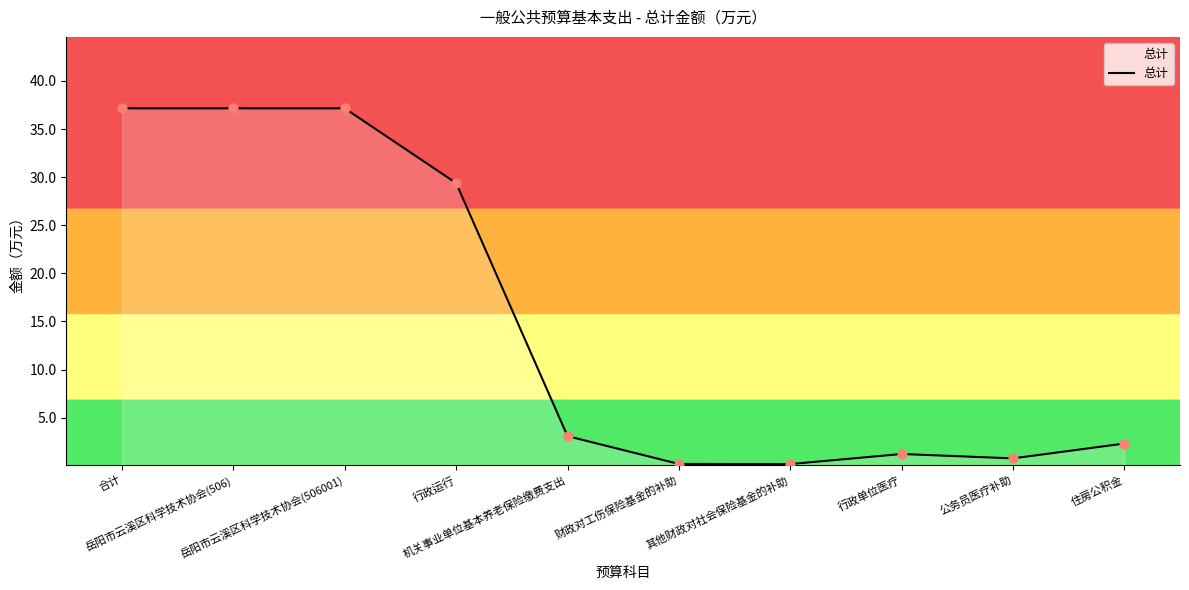

Between 合计 and 住房公积金, which is larger?

合计